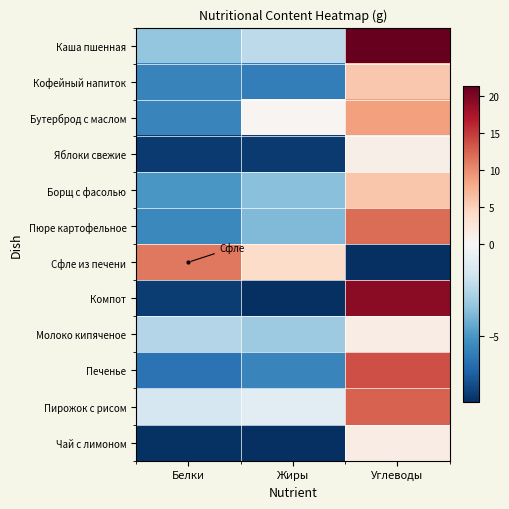

How many data points does each series have?

3